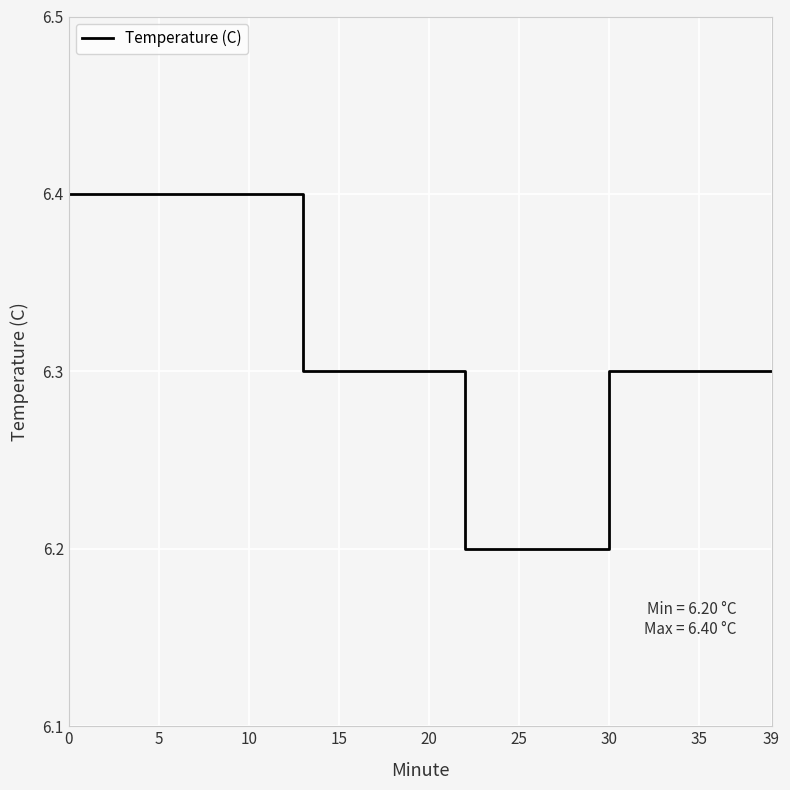

What is the maximum value shown in the chart?

6.4